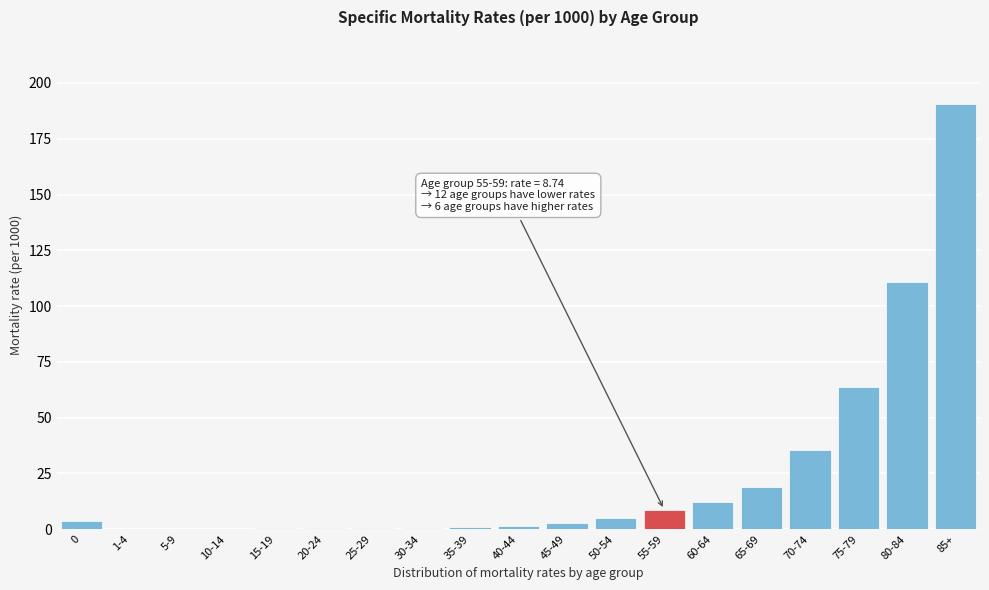

Is it true that the value at 50-54 is 5.0?

True